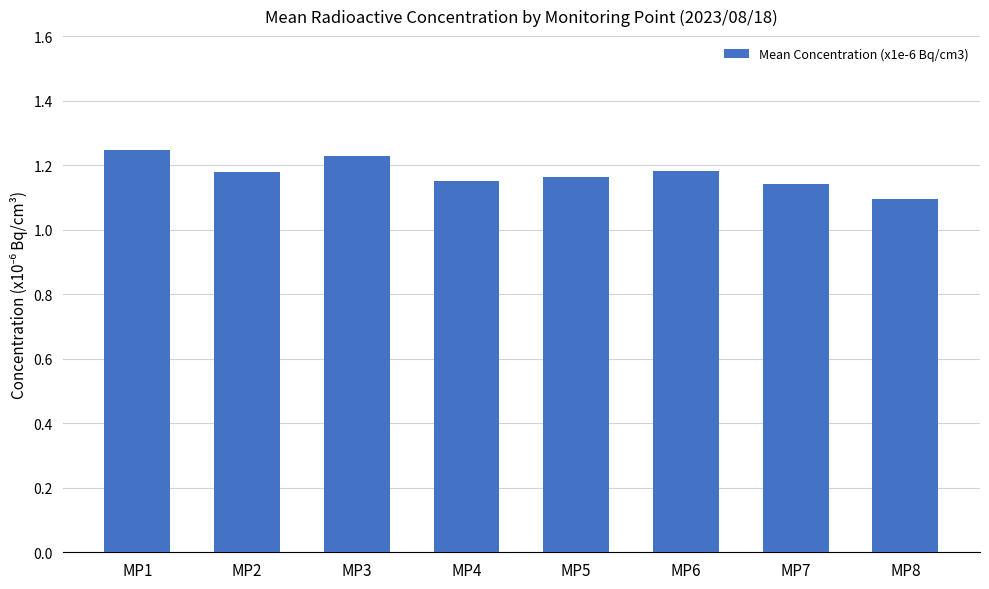

Is it true that the value at MP3 is 0.3?

False